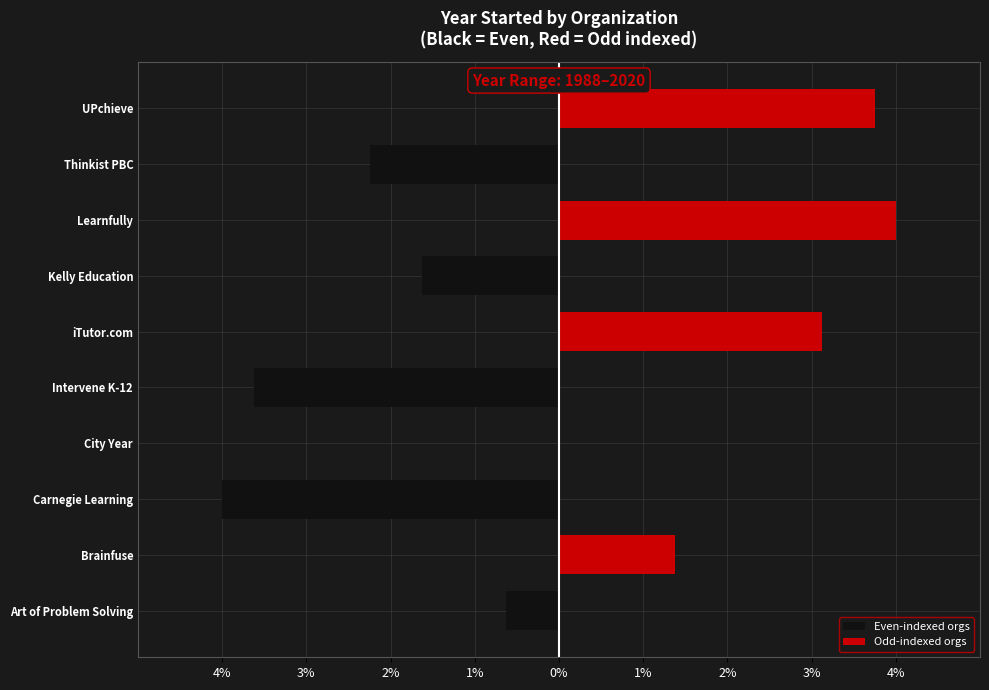

Between Thinkist PBC and iTutor.com, which is larger?

iTutor.com